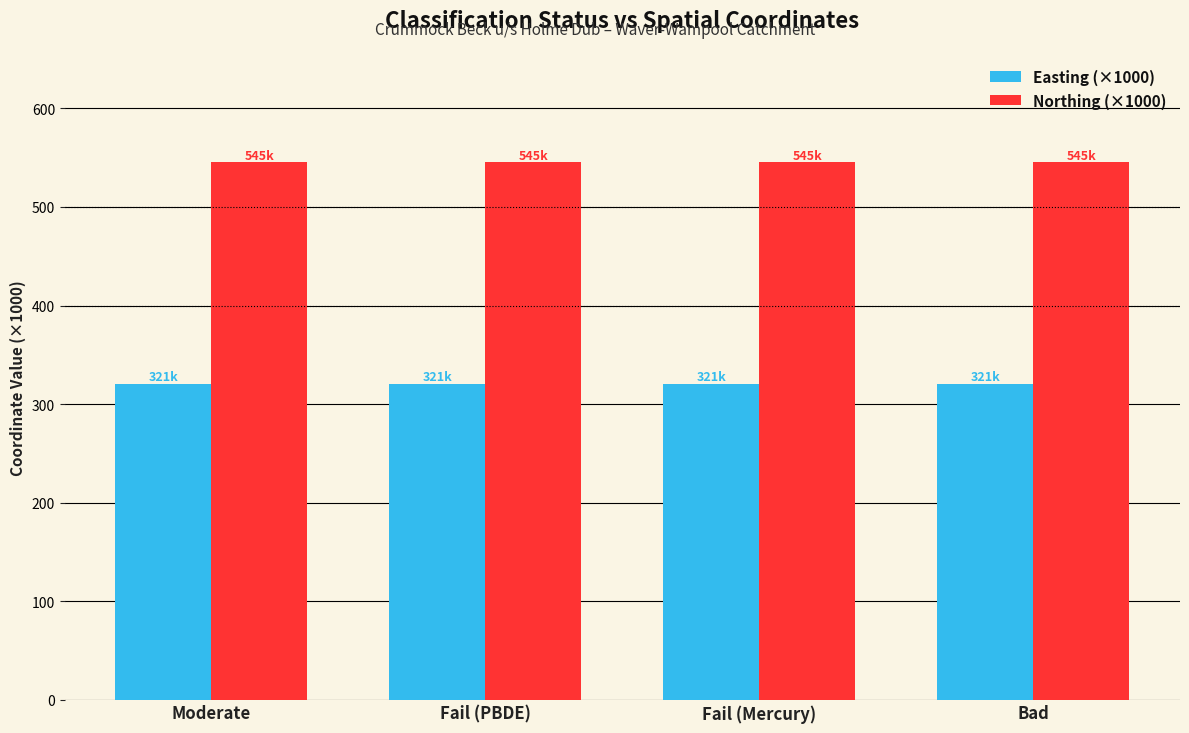

What is the value of the Easting (×1000) bar at the 1st from the left?

320.8